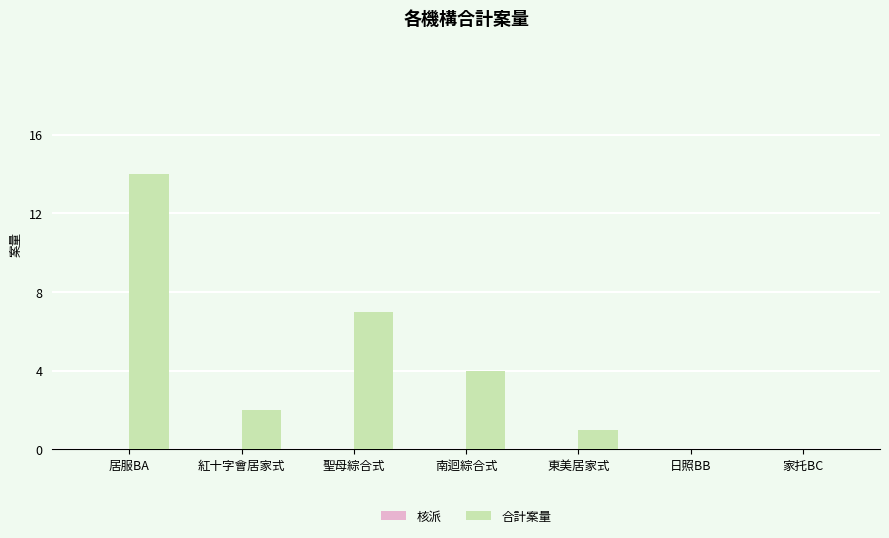

What is the maximum value shown in the chart?

14